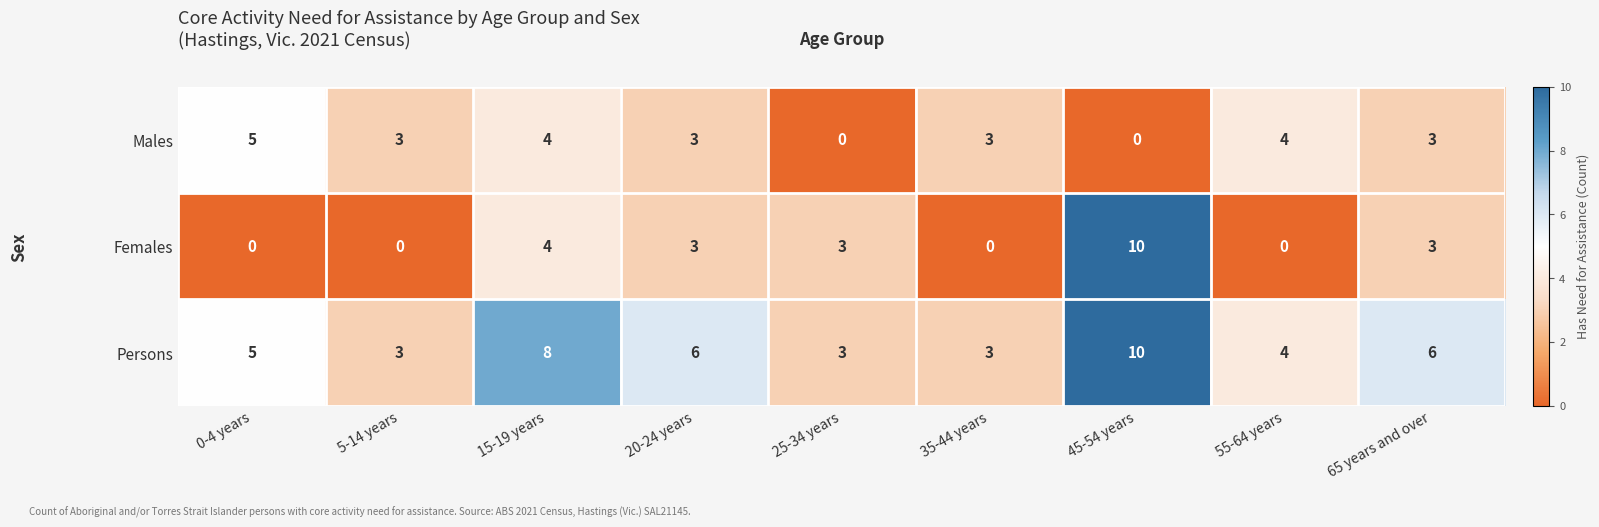

What is the difference between the Persons values at 5-14 years and 20-24 years?

3